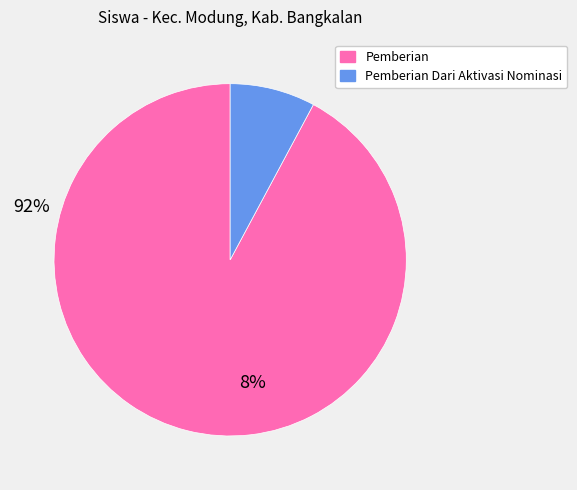

Does any single category account for the majority?

Yes